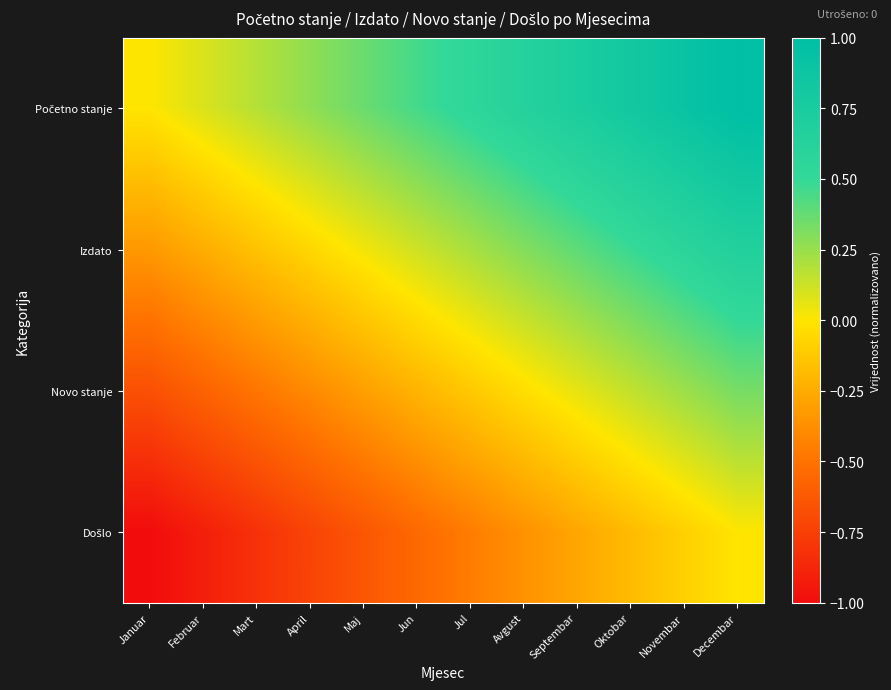

Which series has the widest spread of values?

Početno stanje